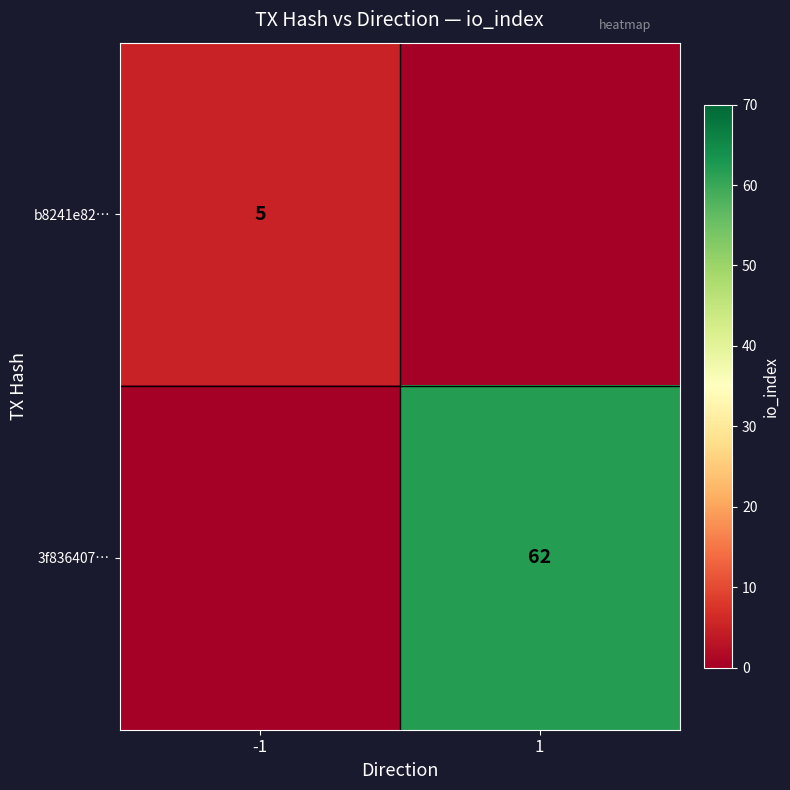

At which category is the sum across all series the highest?

1